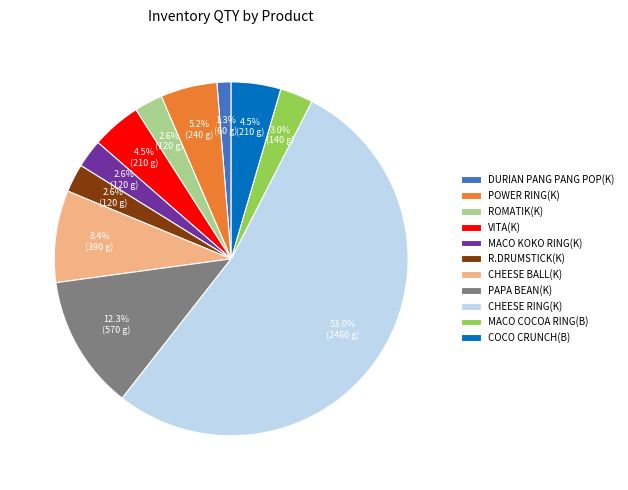

To the nearest percent, what is the average slice percentage?

9%